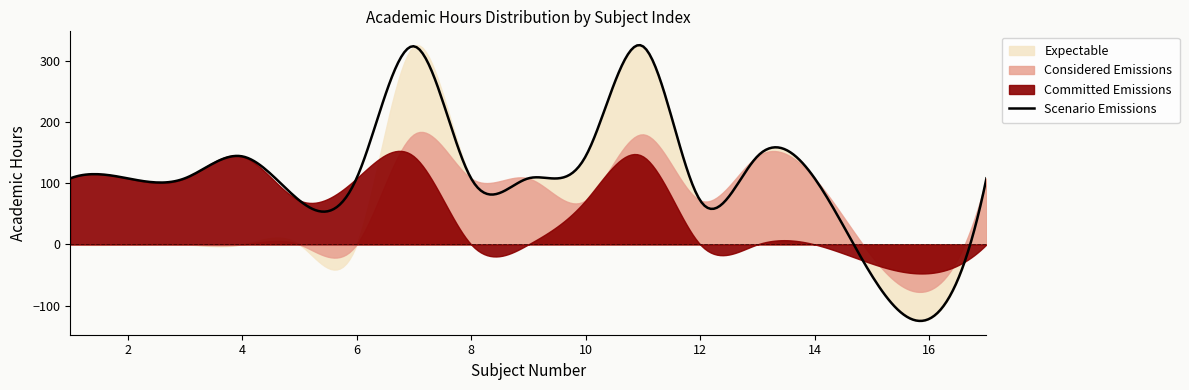

The Committed Emissions series shows 212 at 7. True or false?

False